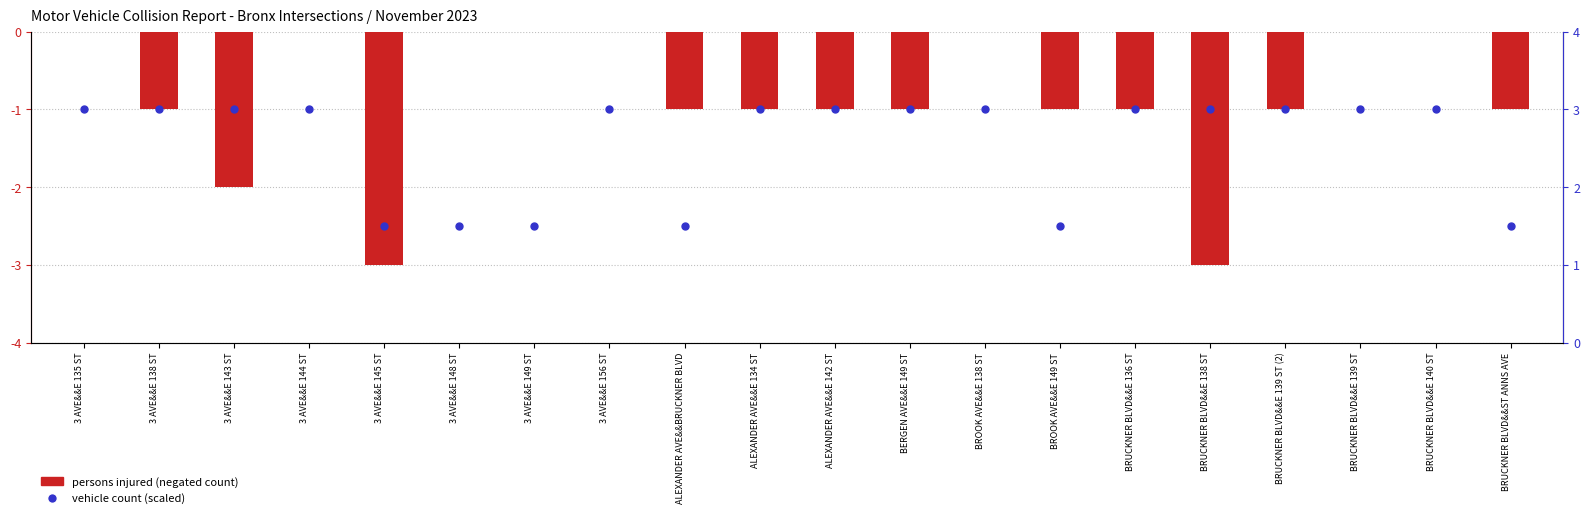

What is the approximate value of vehicle count (scaled) at BROOK AVE&&E 138 ST?

3.0